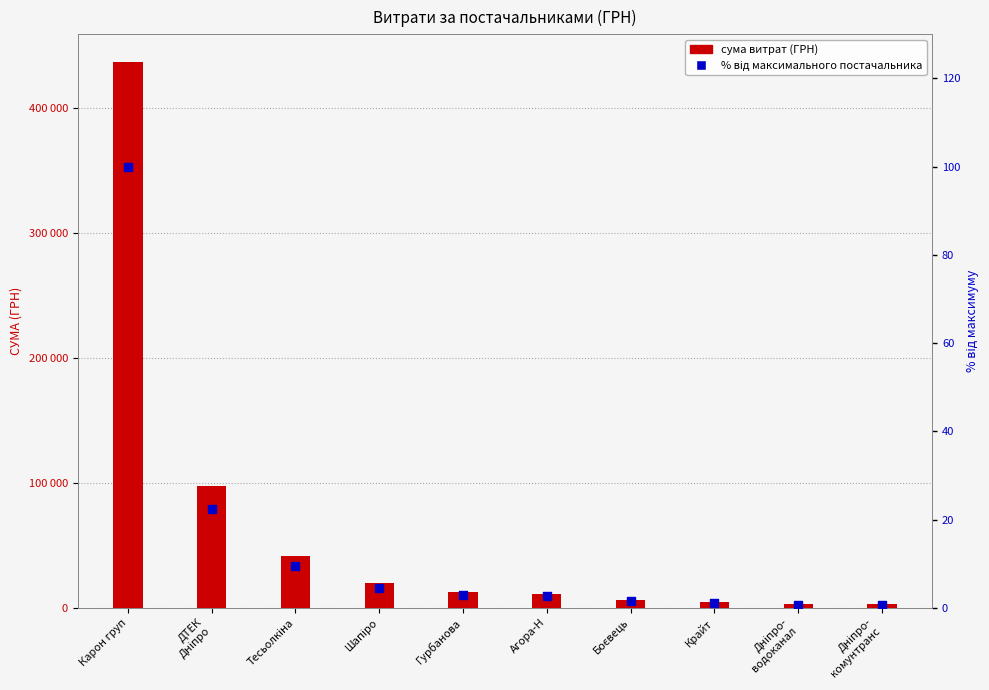

Which series reaches the minimum Y coordinate?

% від максимуму